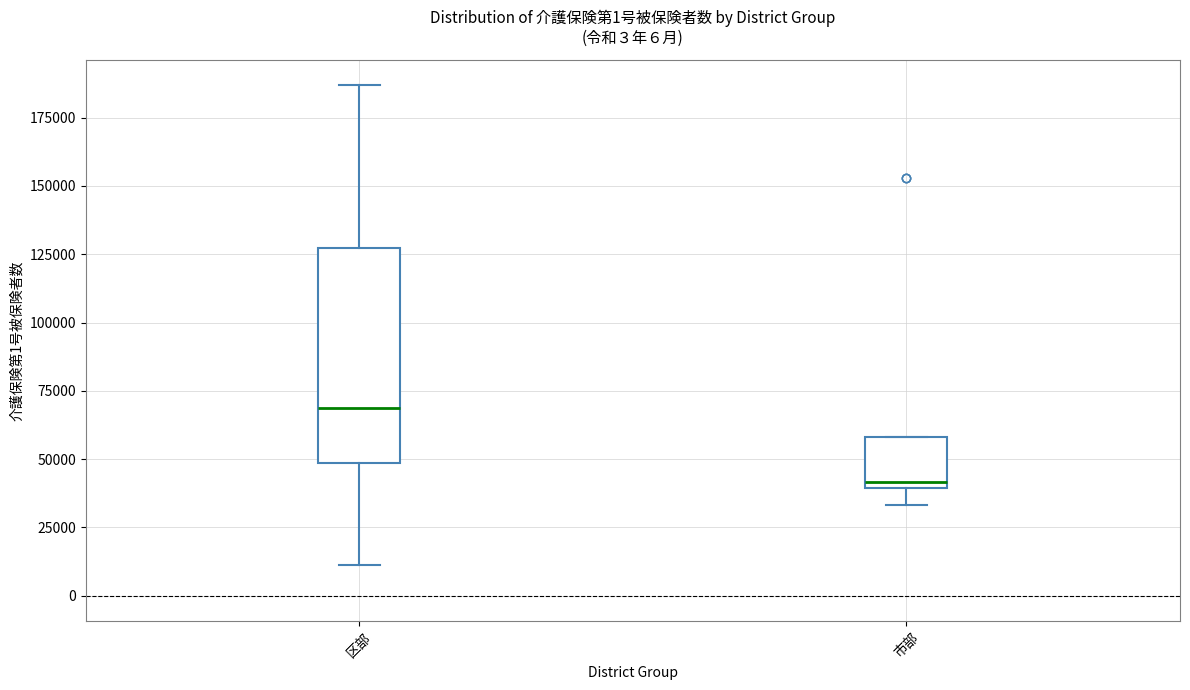

Which box has the lowest median line?

市部